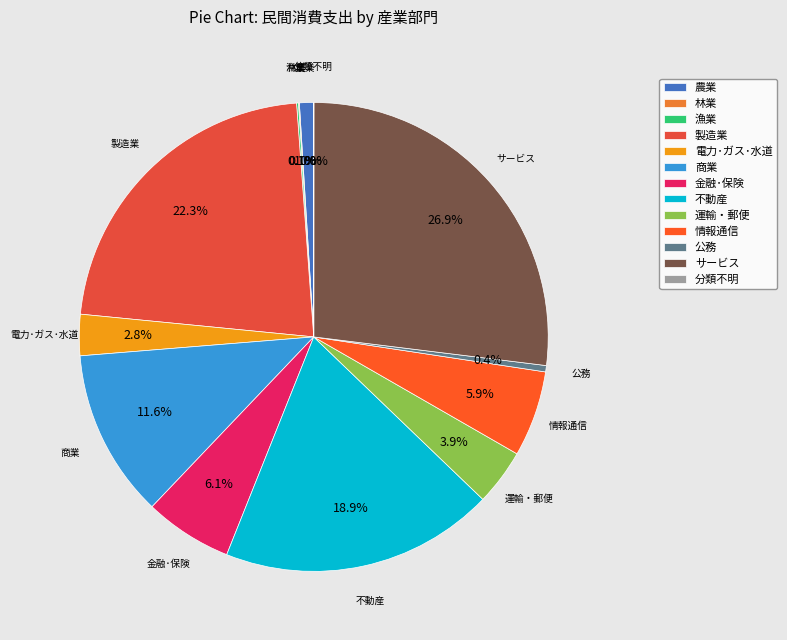

Which slice is the largest?

サービス